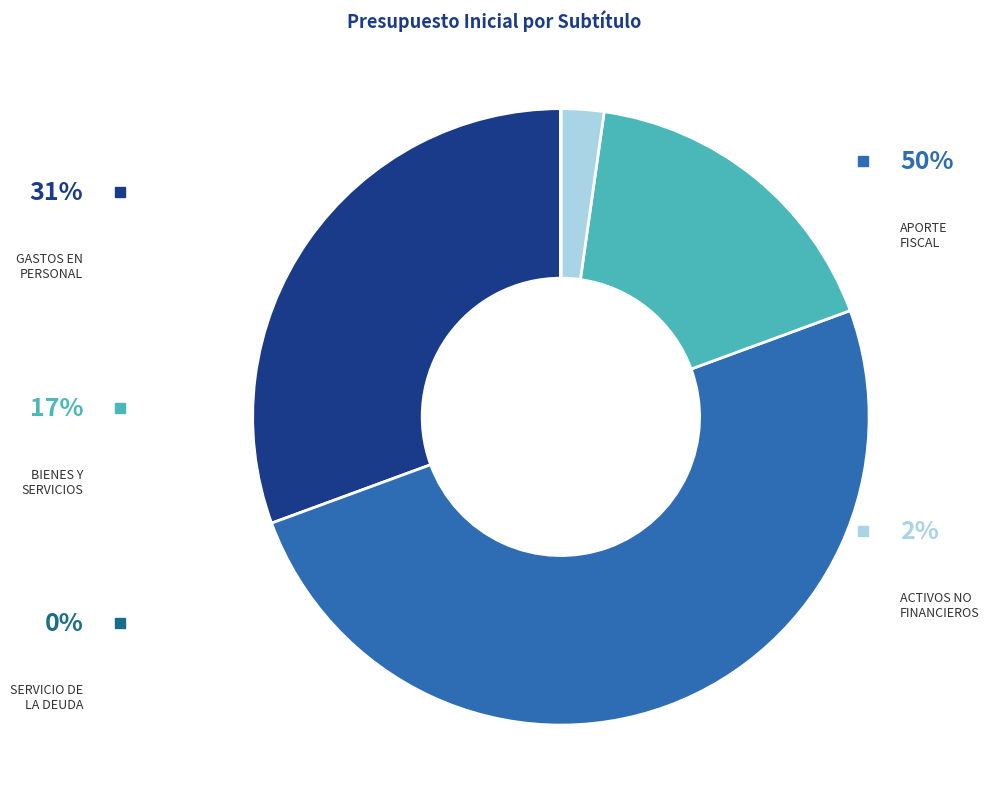

What is the total percentage of ADQUISICIÓN DE ACTIVOS NO FINANCIEROS and BIENES Y SERVICIOS DE CONSUMO?

19.4%